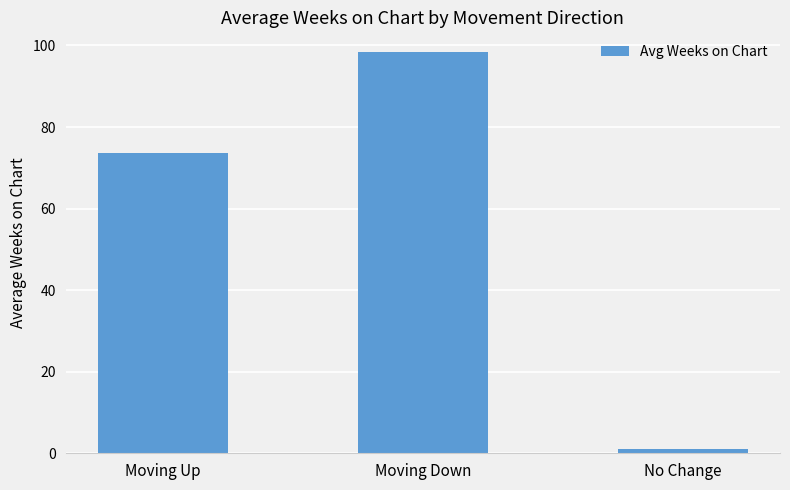

Reading right to left, what are all the values shown in this chart?

1.0	98.3	73.7